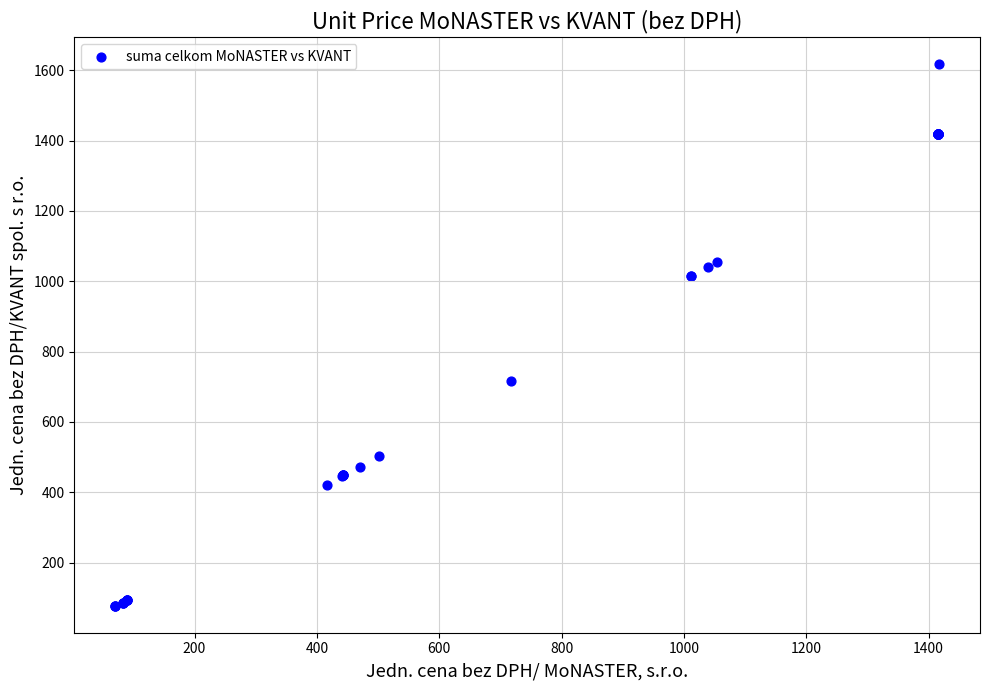

What Y value in the scatter plot is closest to 847?

717.5